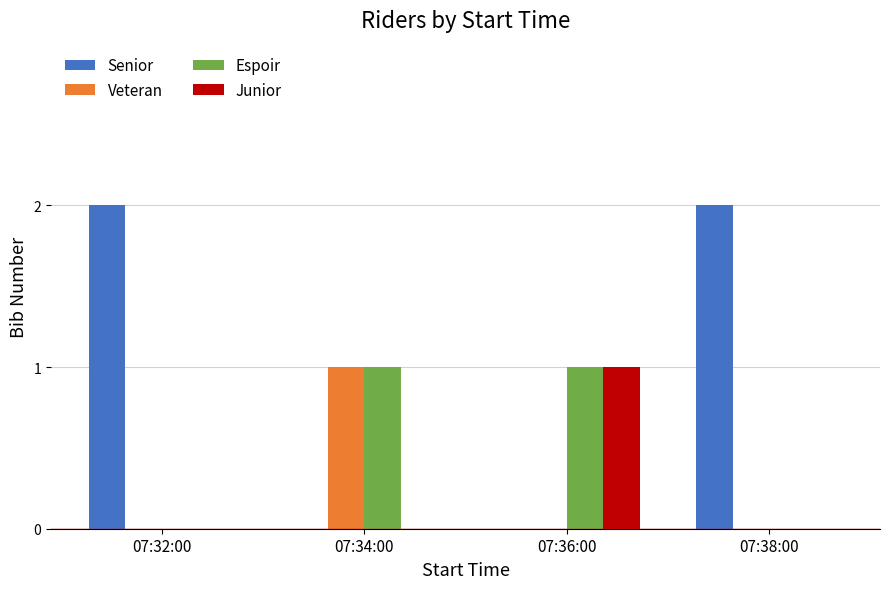

Count the Veteran values in the range 0 to 1.

4